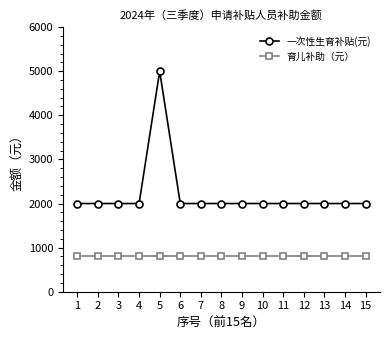

What is the highest value of the 一次性生育补贴(元) series?

5000